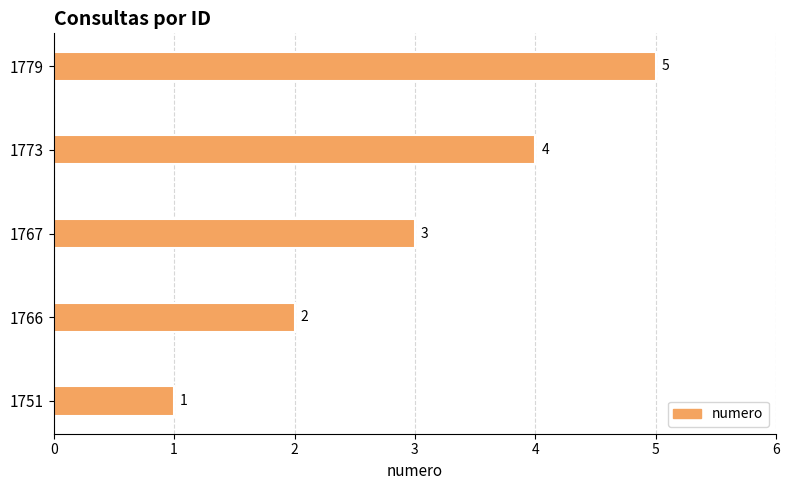

What is the maximum value shown in the chart?

5